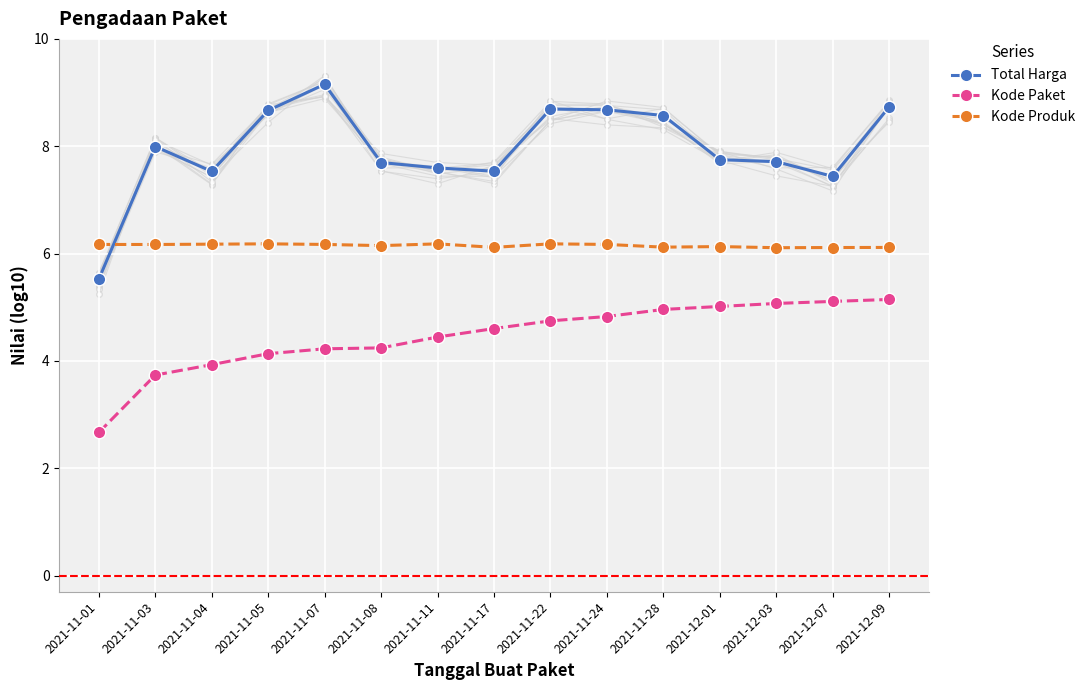

What is the average value of the Kode Produk series?

6.2